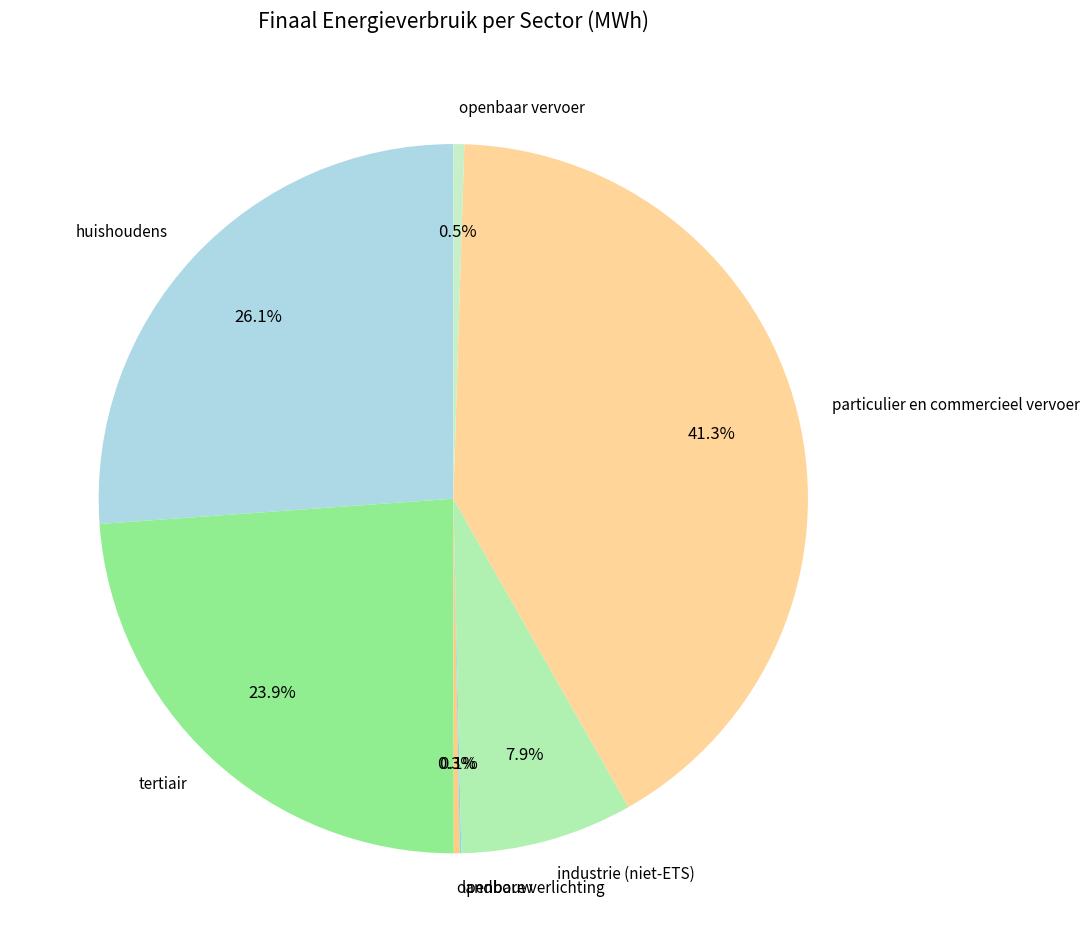

What is the total percentage of huishoudens and tertiair?

50.0%